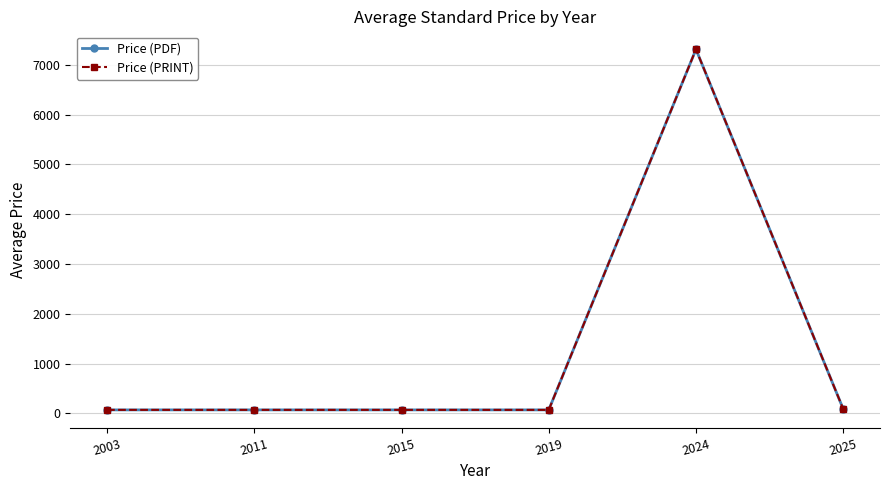

In Price (PRINT), how many points are higher than both neighbors (excluding endpoints)?

1